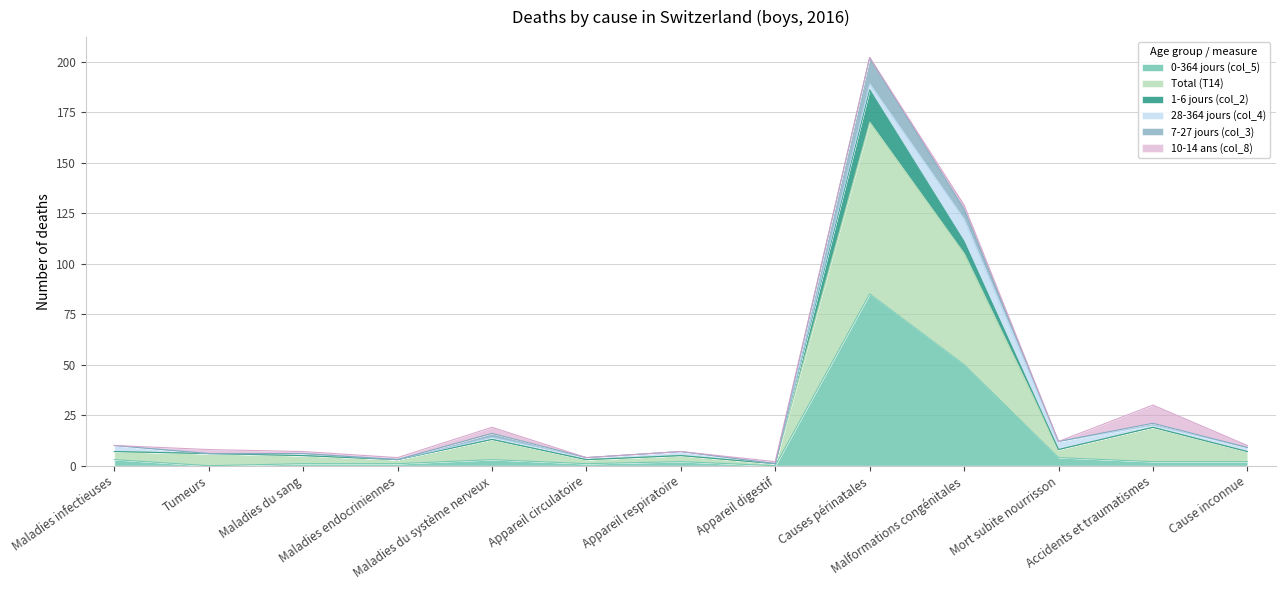

What are all the series names shown in the legend?

0-364 jours (col_5), Total (T14), 1-6 jours (col_2), 28-364 jours (col_4), 7-27 jours (col_3), 10-14 ans (col_8)